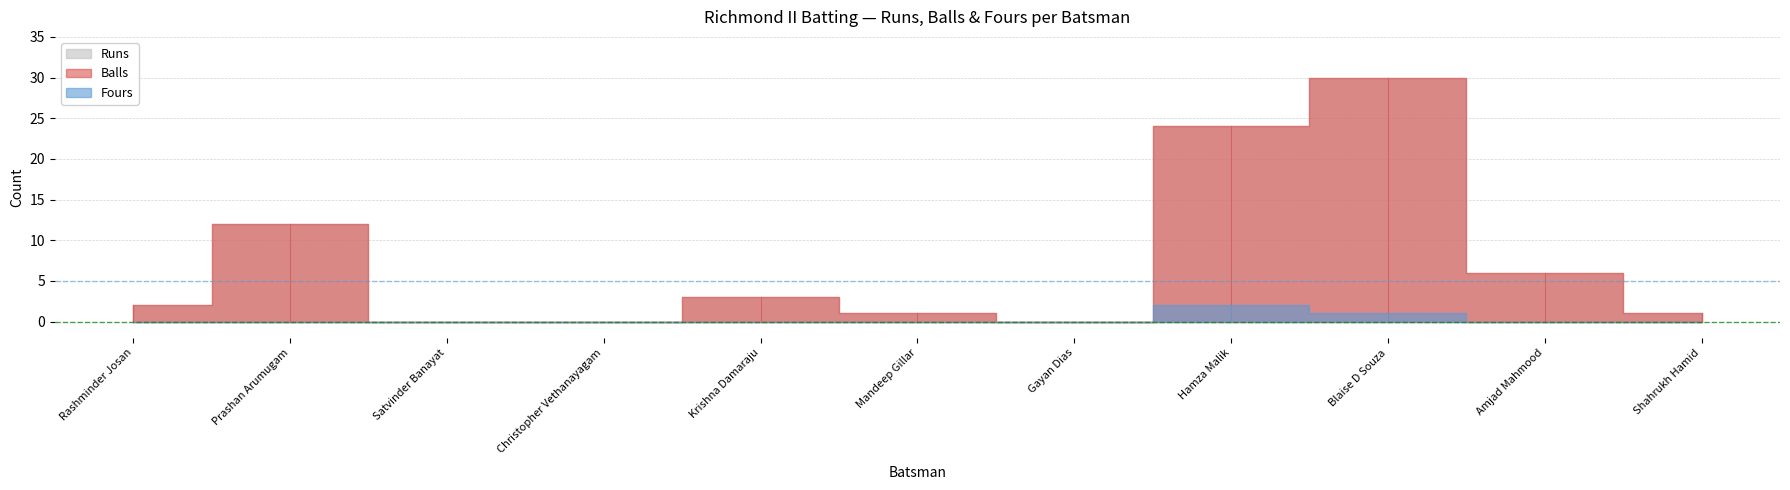

The Runs series shows 0 at Satvinder Banayat. True or false?

True